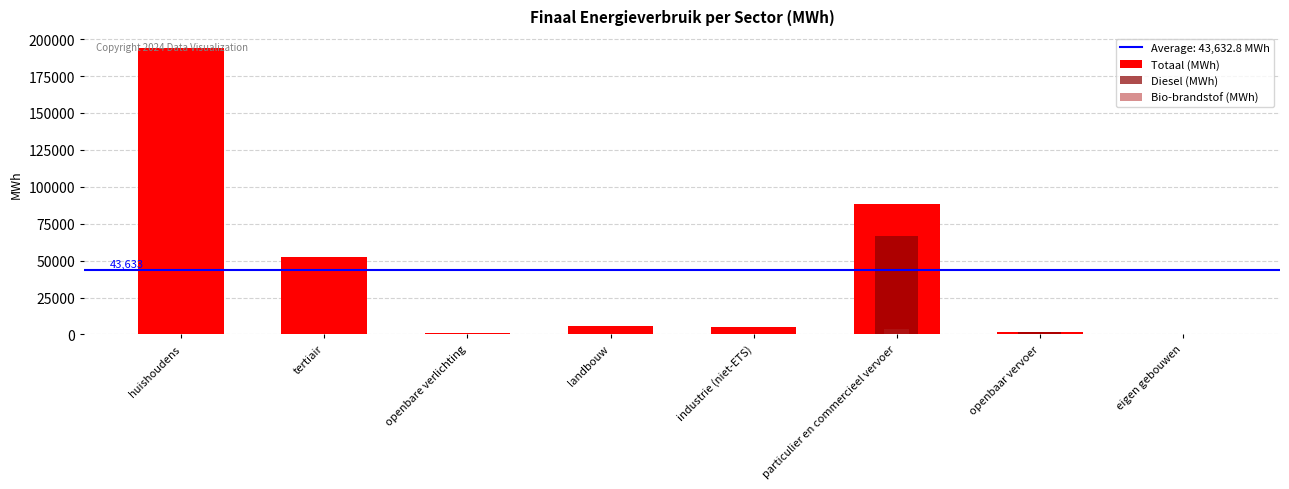

What is the average value of the Totaal (MWh) series?

43632.8